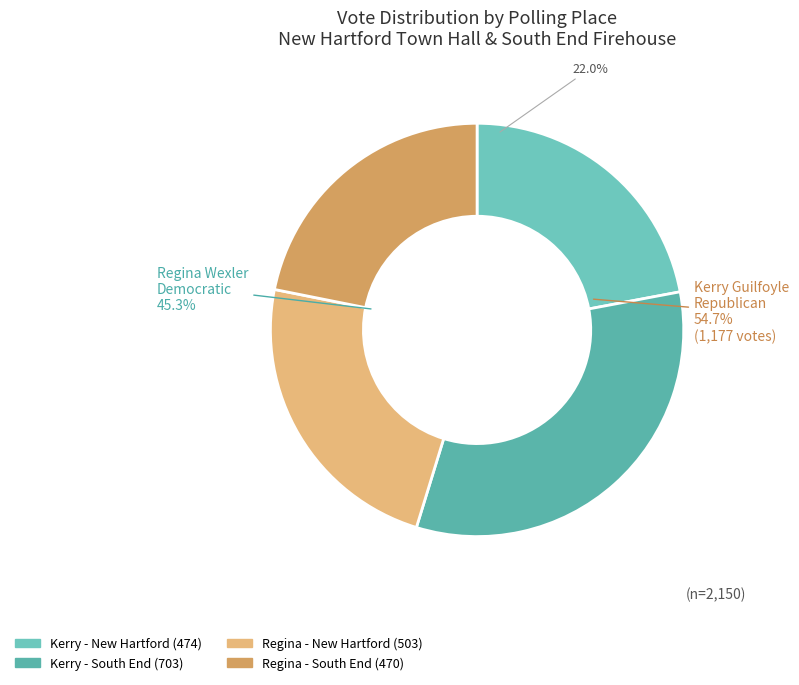

Is the sum of 2-South End Firehouse and 1-New Hartford Town Hall greater than half?

Yes